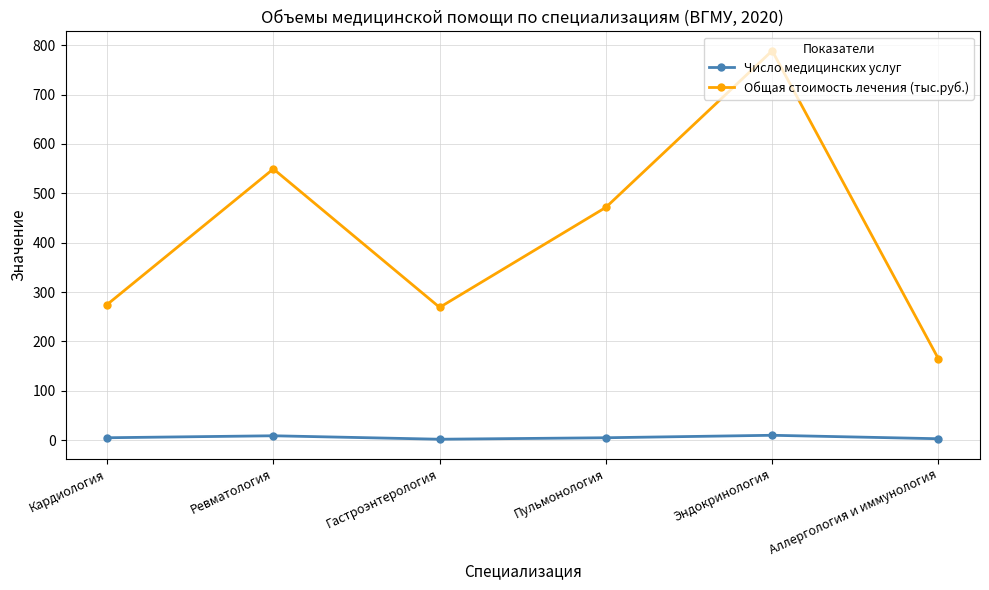

Is the value of Общая стоимость лечения (тыс.руб.) at Кардиология greater than the value of Число медицинских услуг at Кардиология?

Yes